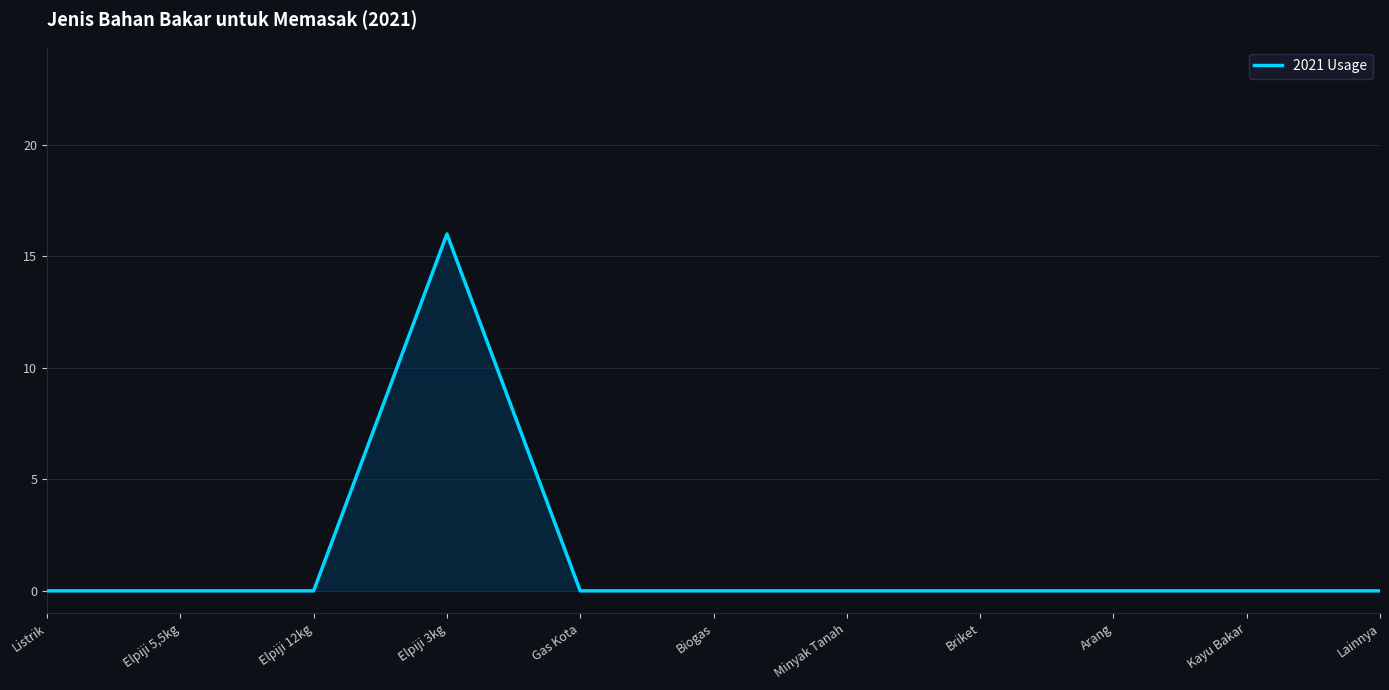

Is it true that the value at Kayu Bakar is -10?

False